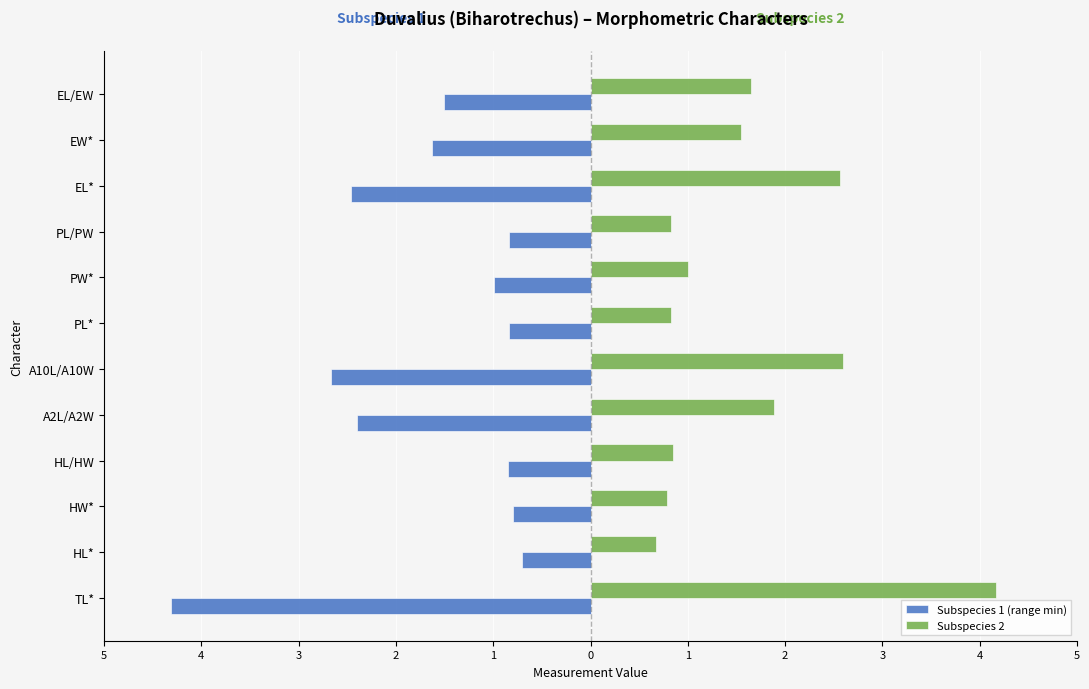

What are all the series names shown in the legend?

Subspecies 1 (range min), Subspecies 2